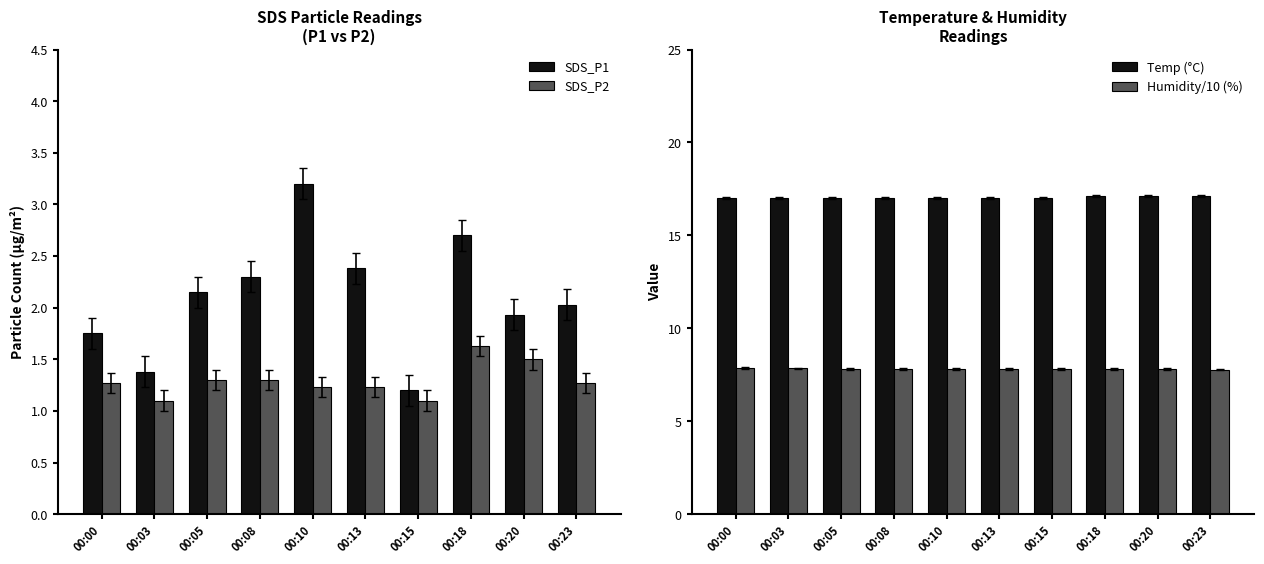

Which series has the largest range (max minus min)?

SDS_P1